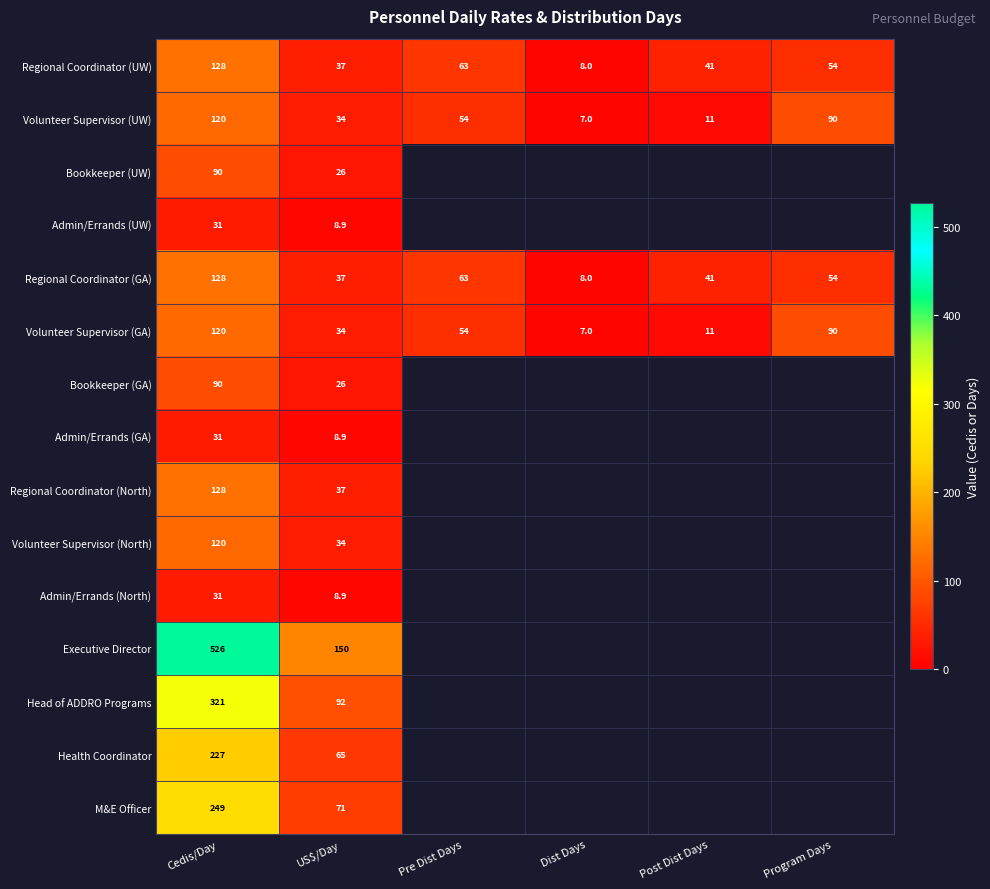

At how many categories does at least one series exceed 188?

1